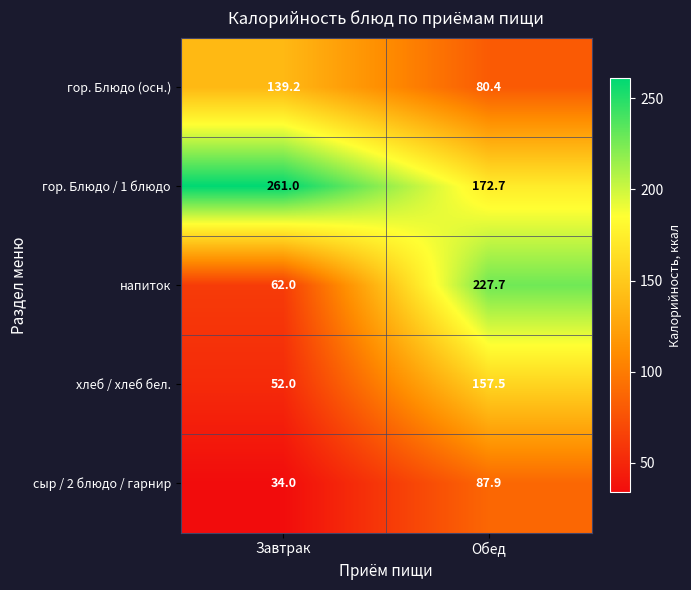

Which series has the largest total across all categories?

гор. Блюдо / 1 блюдо